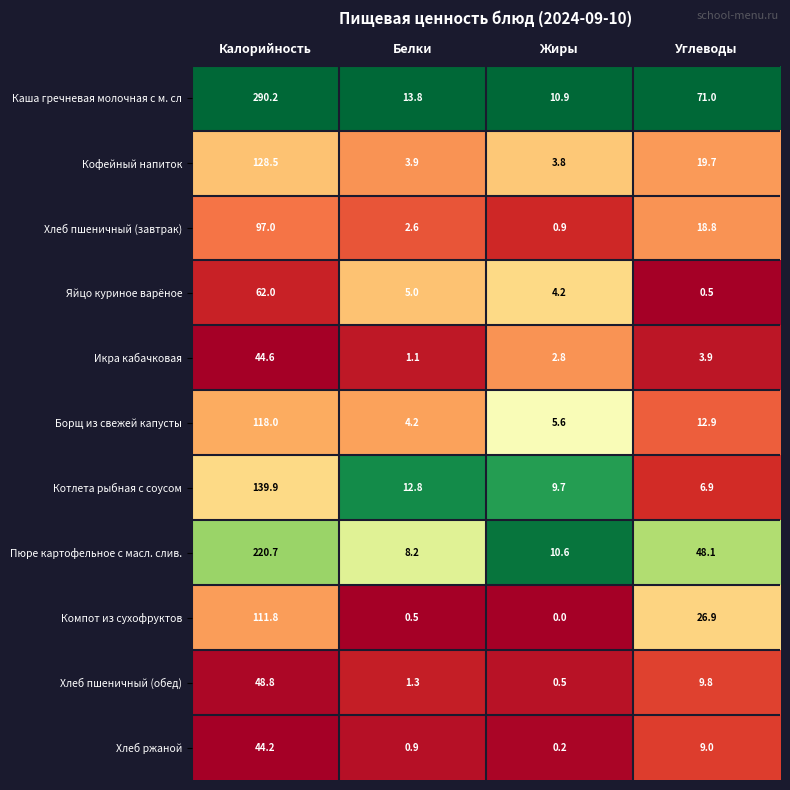

Which series has the largest range (max minus min)?

Каша гречневая молочная с м. сл